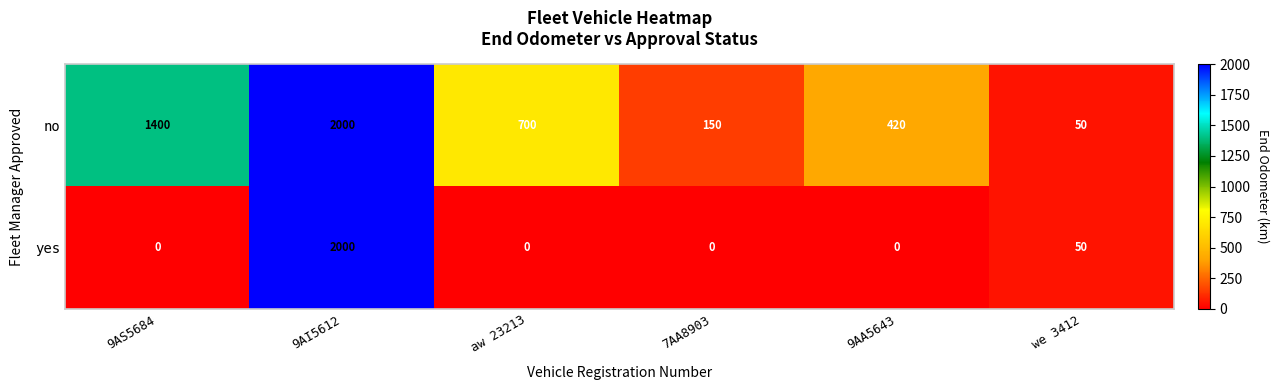

Rank the series by their average value, from highest to lowest.

no, yes